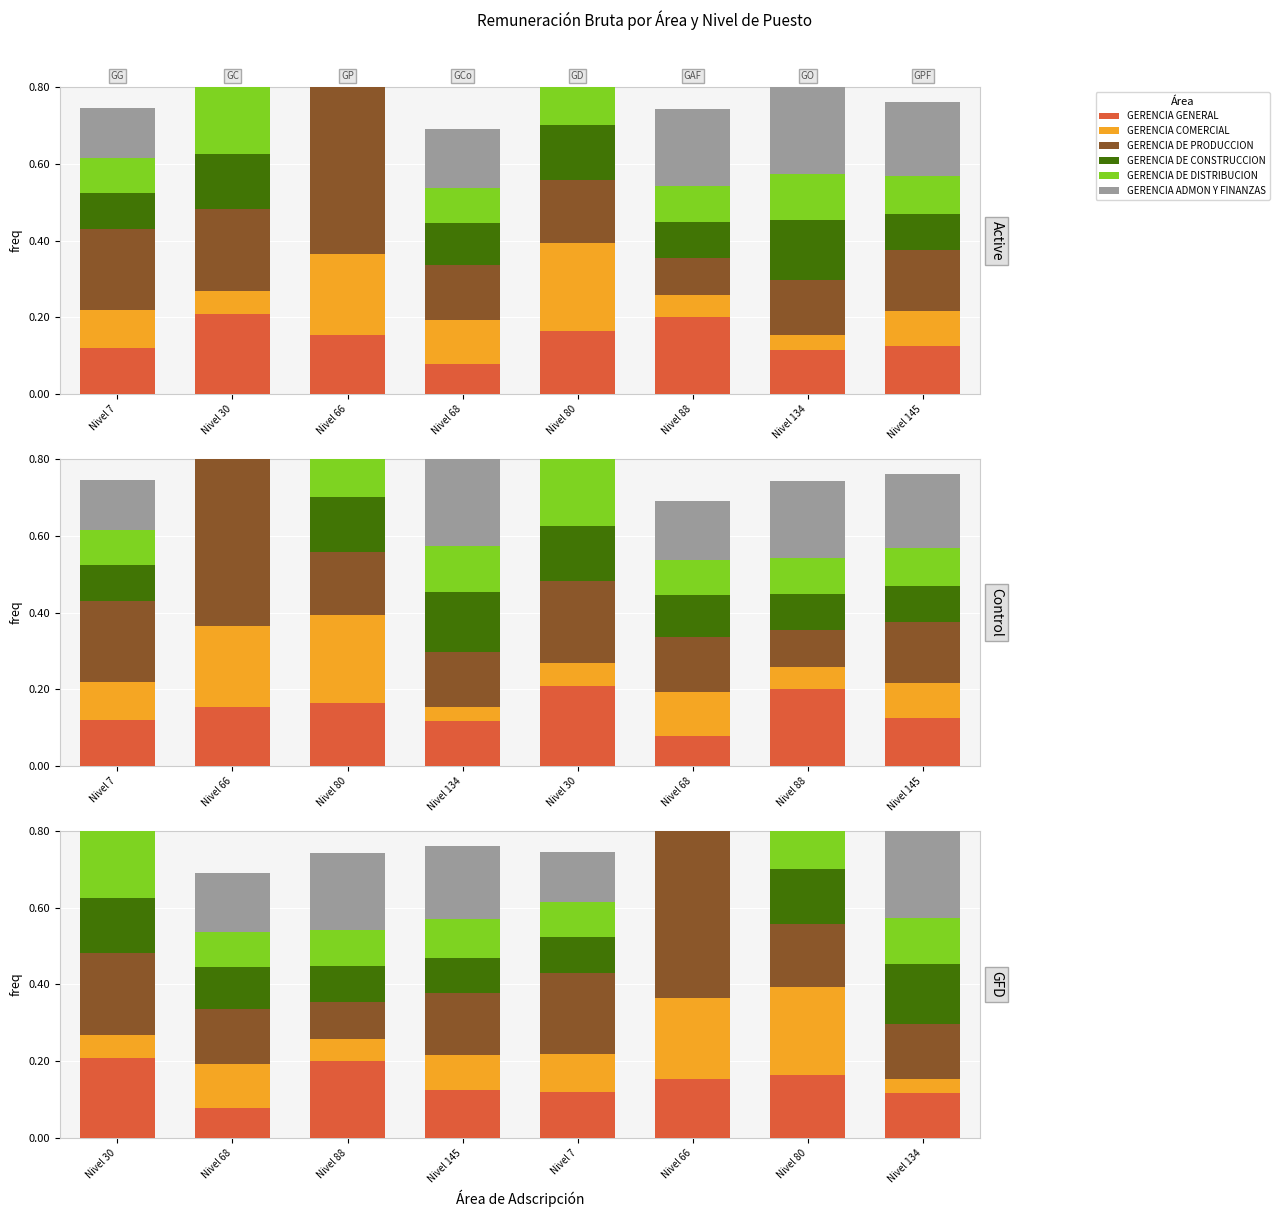

List the series in order of their peak value, highest first.

GERENCIA ADMON Y FINANZAS, GERENCIA DE PRODUCCION, GERENCIA DE DISTRIBUCION, GERENCIA COMERCIAL, GERENCIA GENERAL, GERENCIA DE CONSTRUCCION